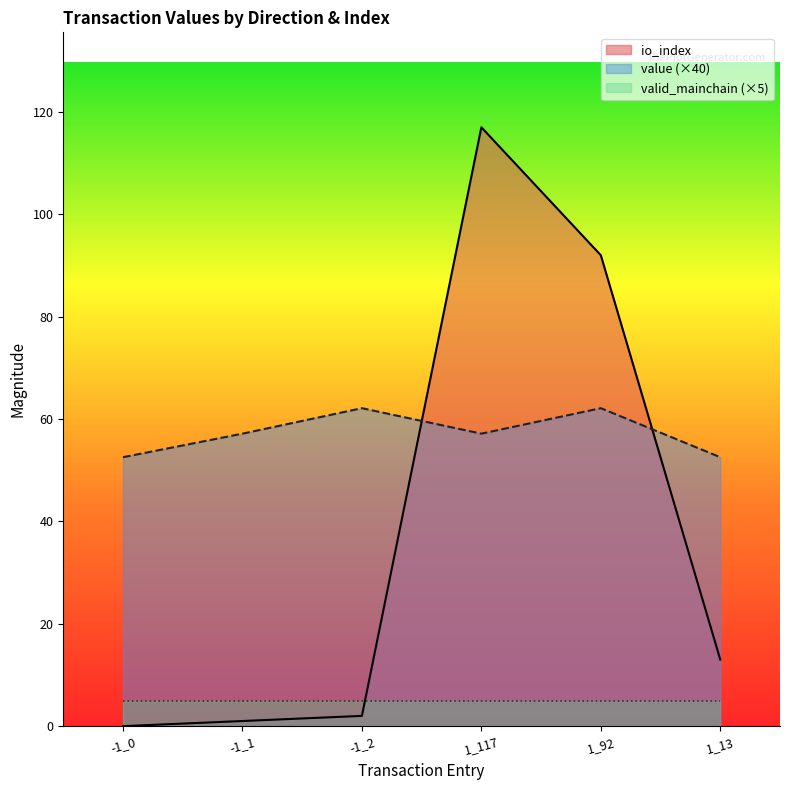

Does the chart have visible grid lines?

No